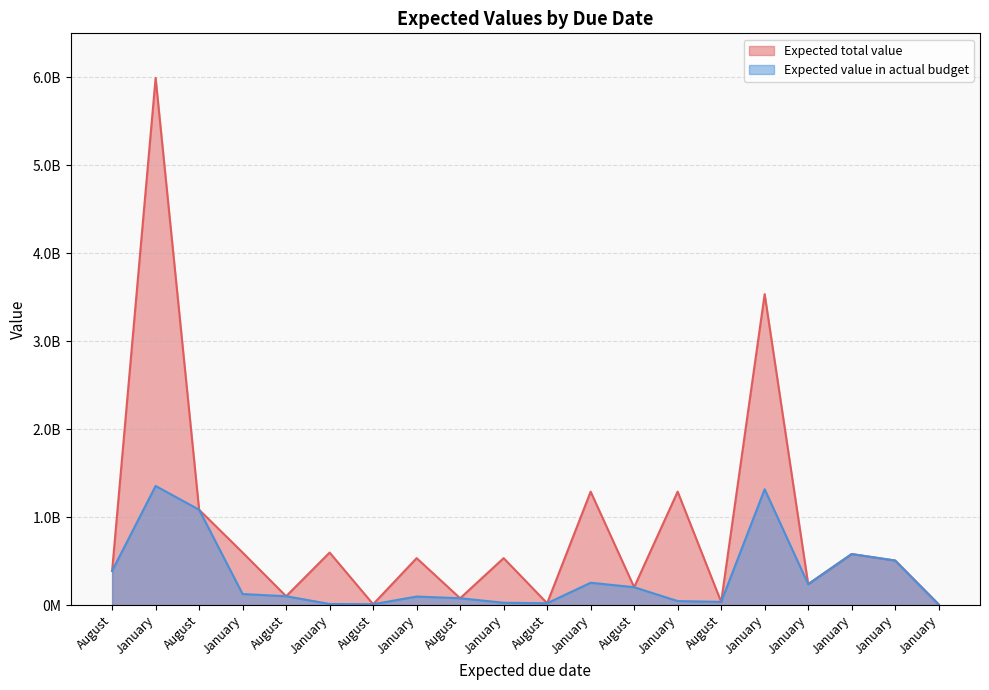

How many lines are shown in the chart?

2